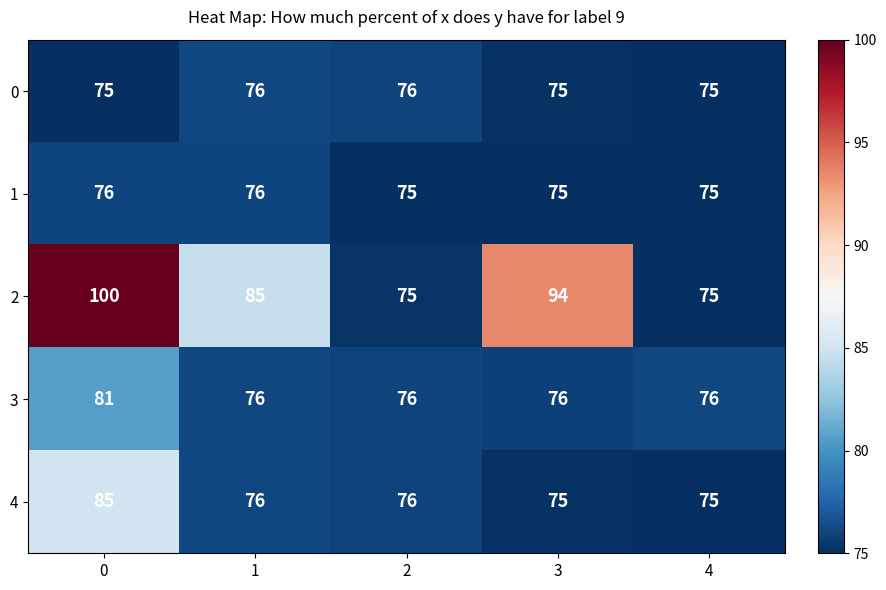

What is the highest value of the 3 series?

81